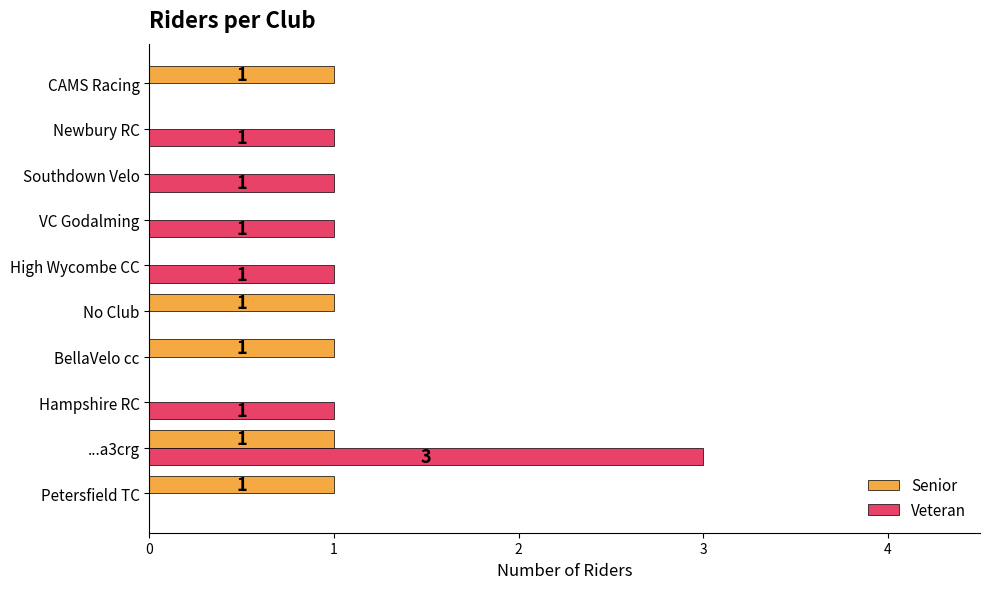

What is the greatest value displayed?

3